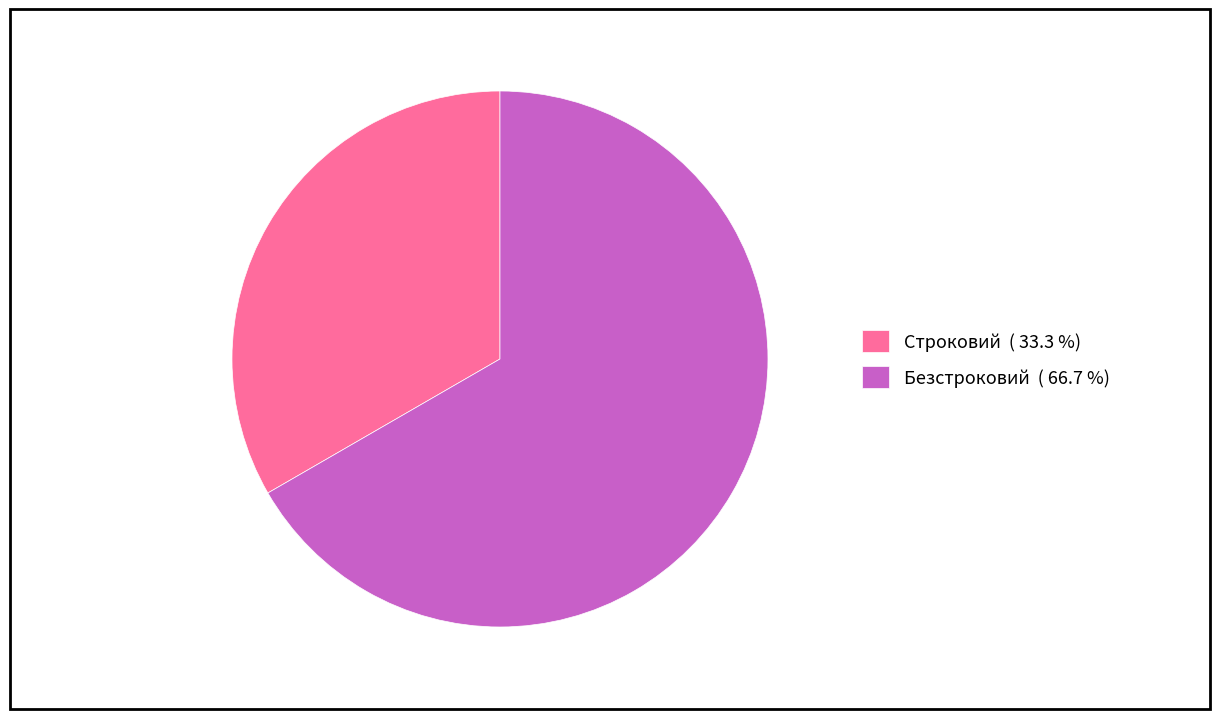

Is there a majority slice in this chart?

Yes